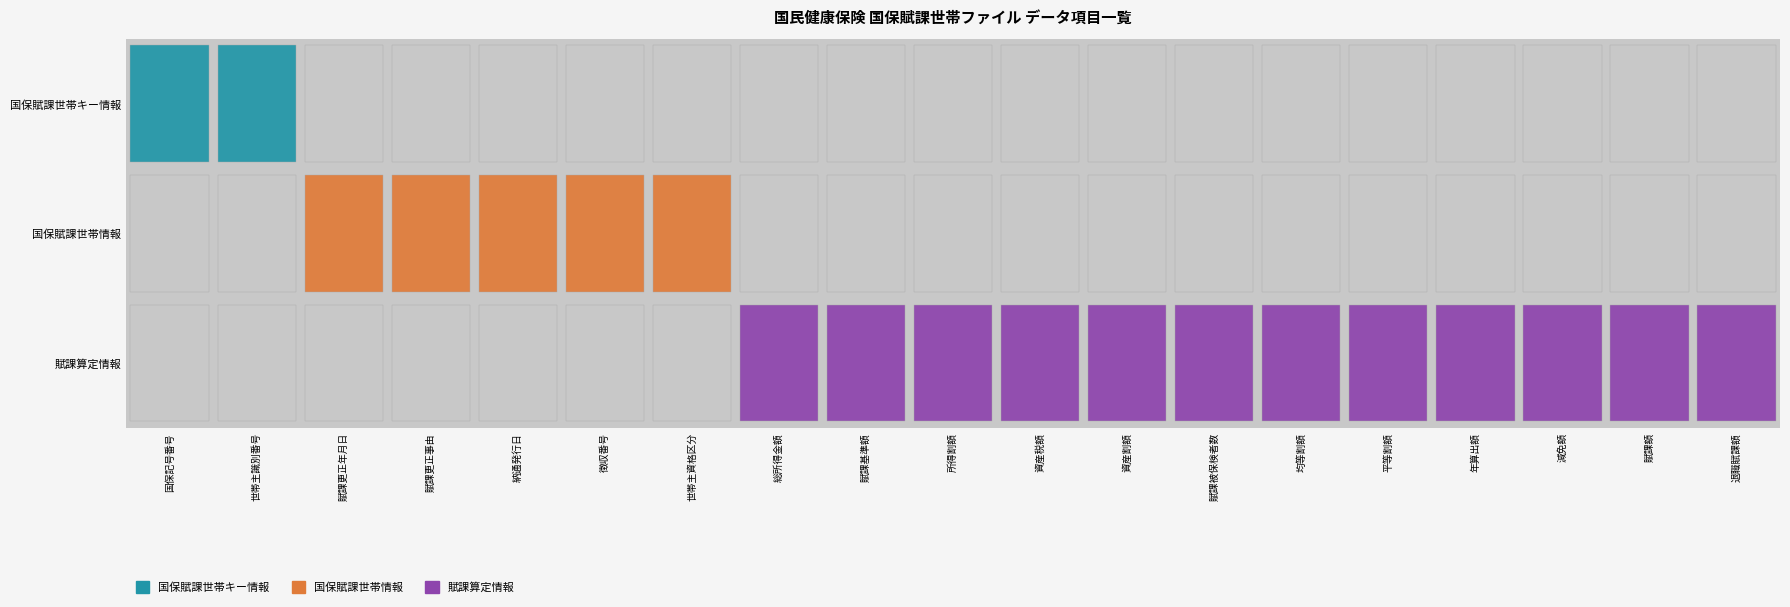

At which category is the sum across all series the highest?

国保記号番号